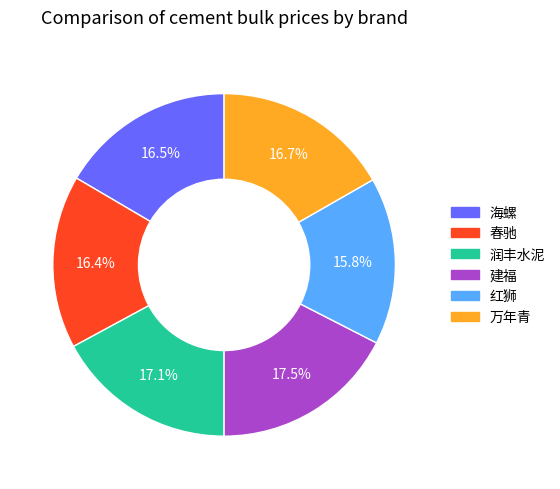

Count the number of slices in the pie.

6